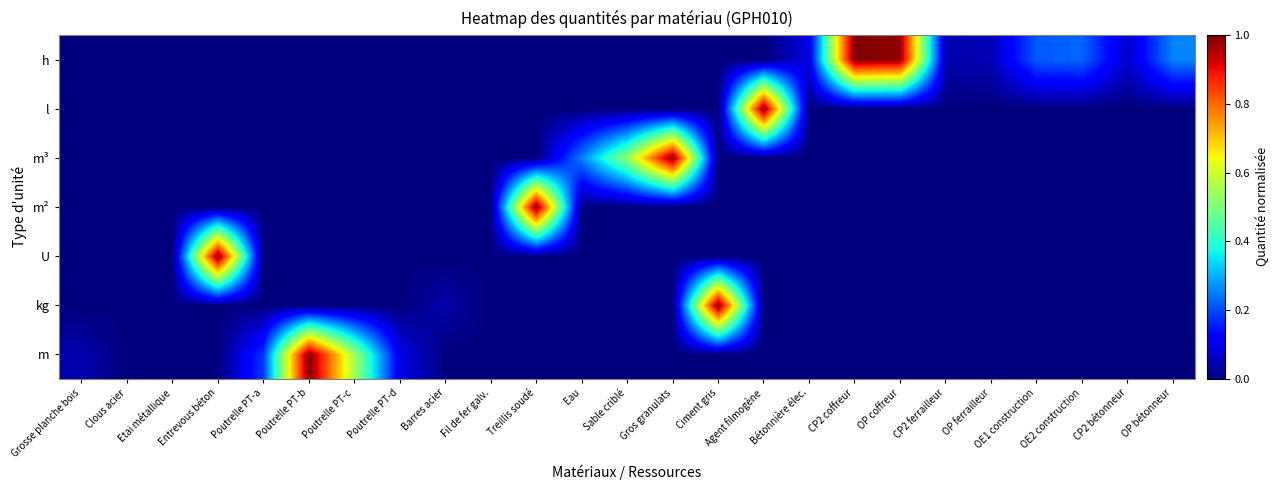

Which has a higher value, OE2 construction or CP2 bétonneur?

OE2 construction